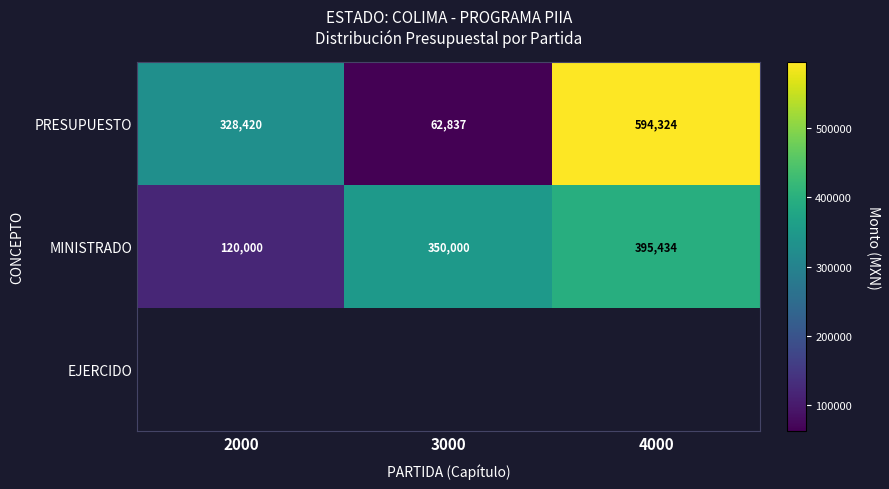

What is the average value of the MINISTRADO series?

288478.0